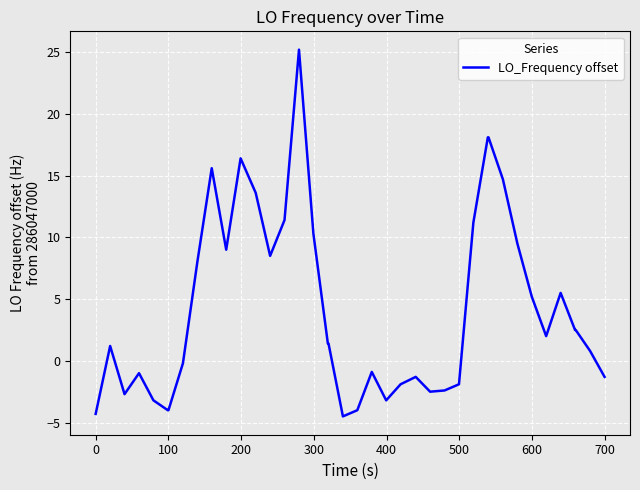

Is this an area chart (filled region under the line)?

No